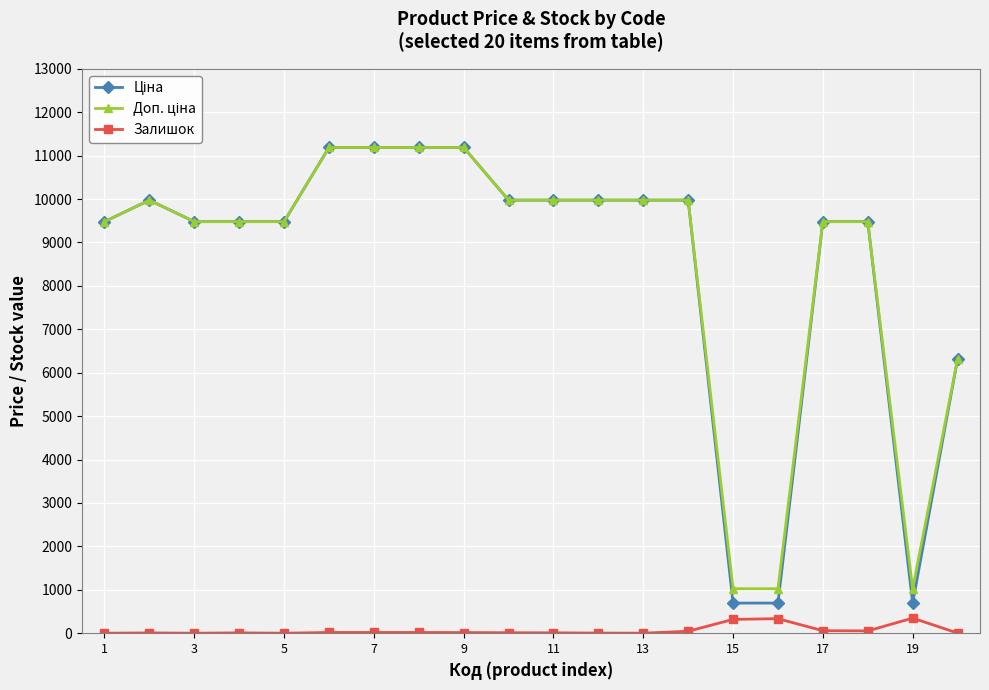

At how many categories does at least one series exceed 5203?

17